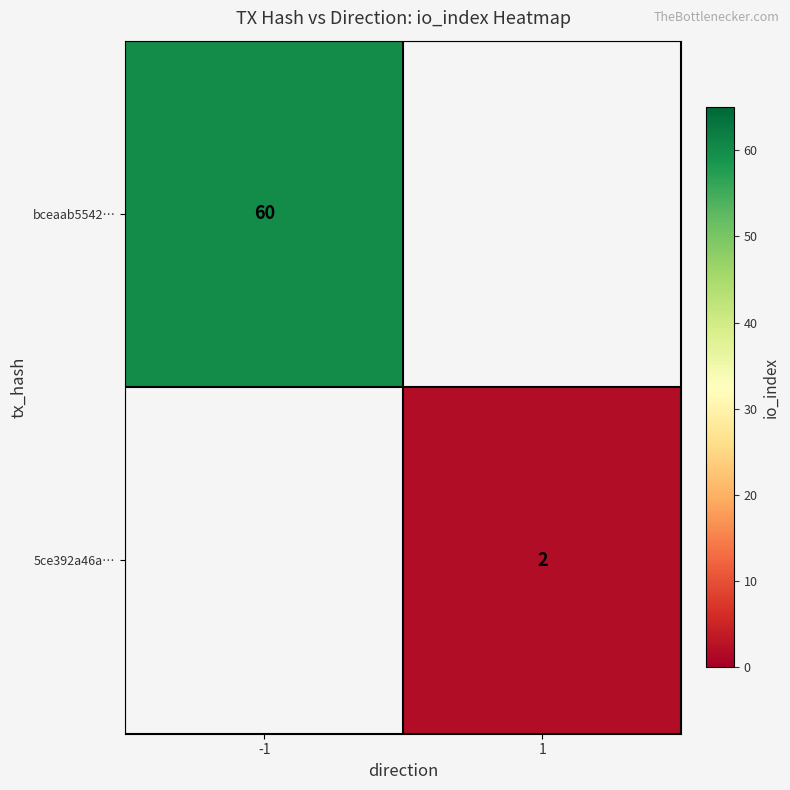

True or false: bceaab5542… has a value of 23 at -1.

False